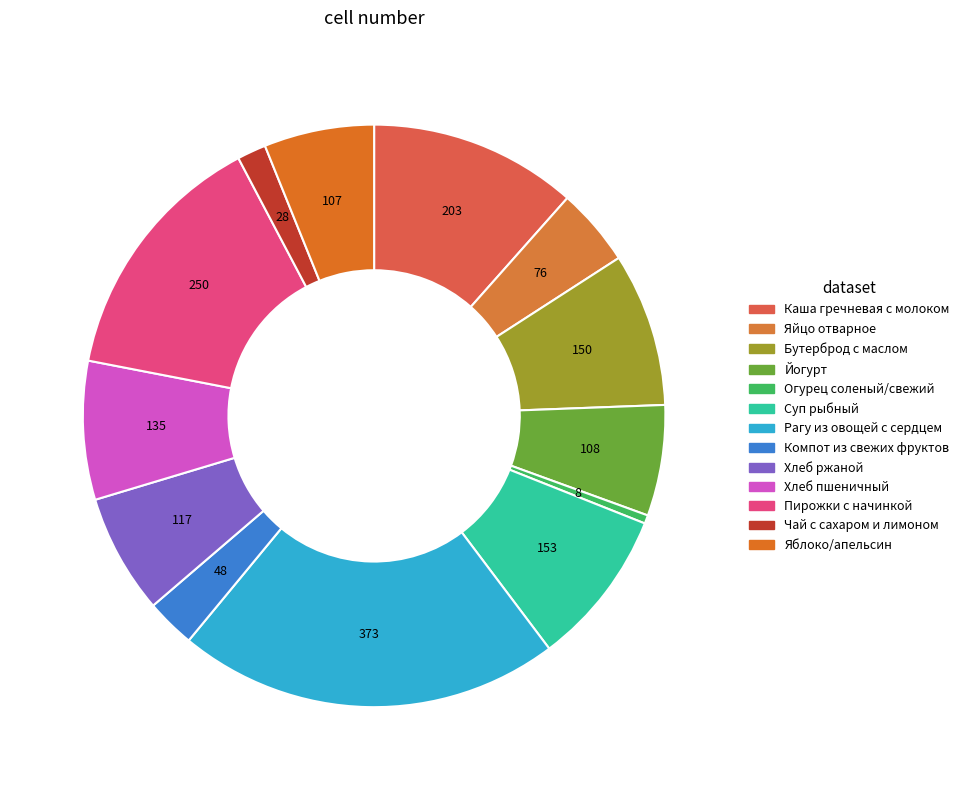

How many segments does this pie chart have?

13